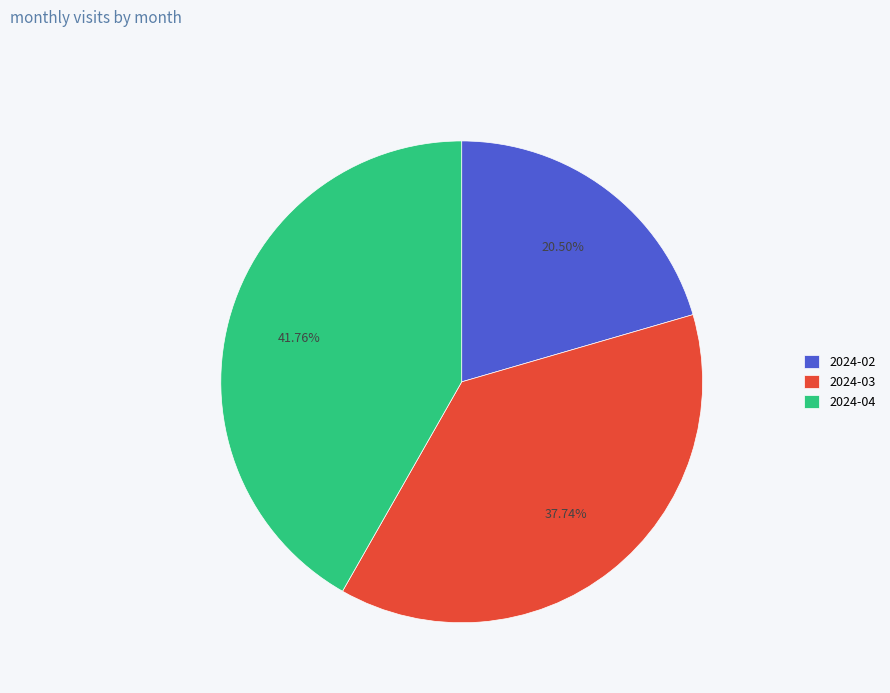

Count the number of slices in the pie.

3